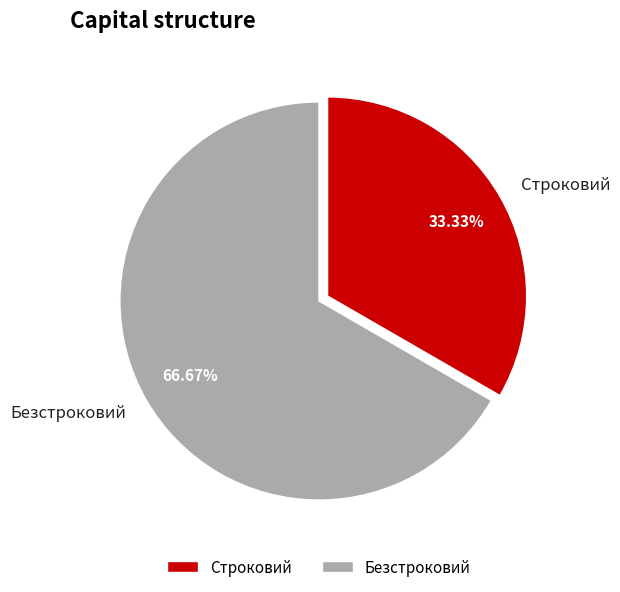

Between Безстроковий and Строковий, which is larger?

Безстроковий